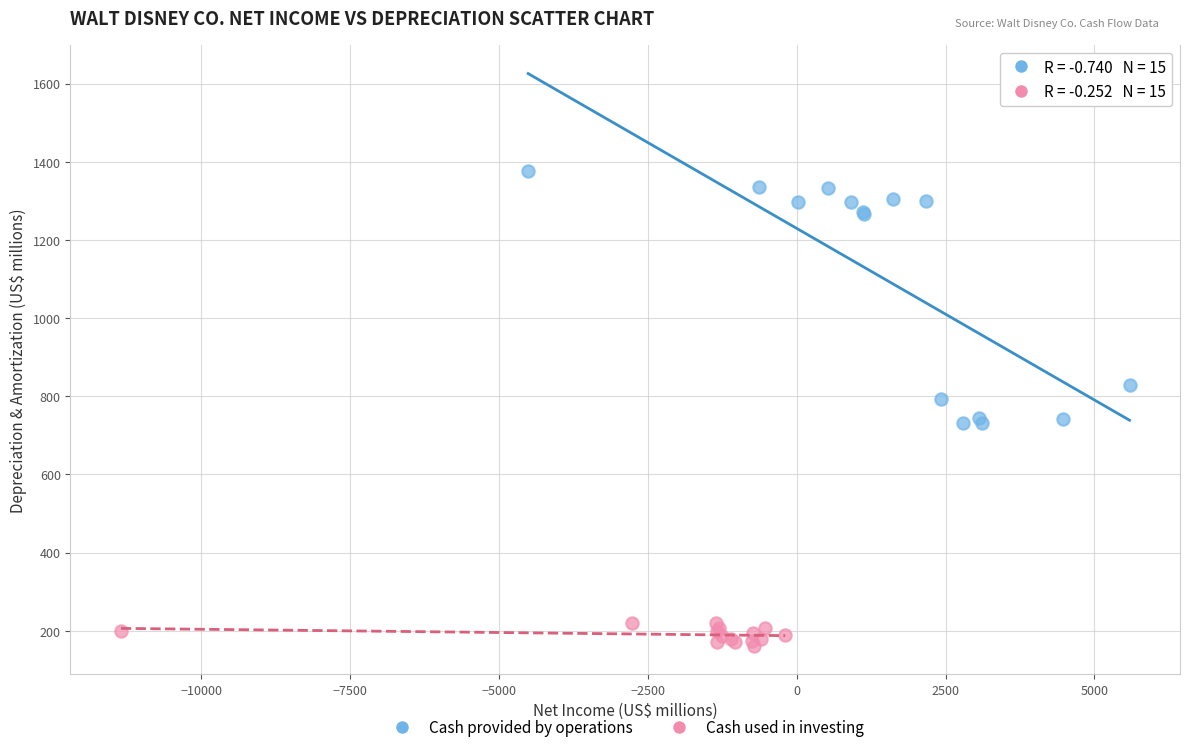

Which series has the largest Y range (max minus min)?

Cash provided by operations